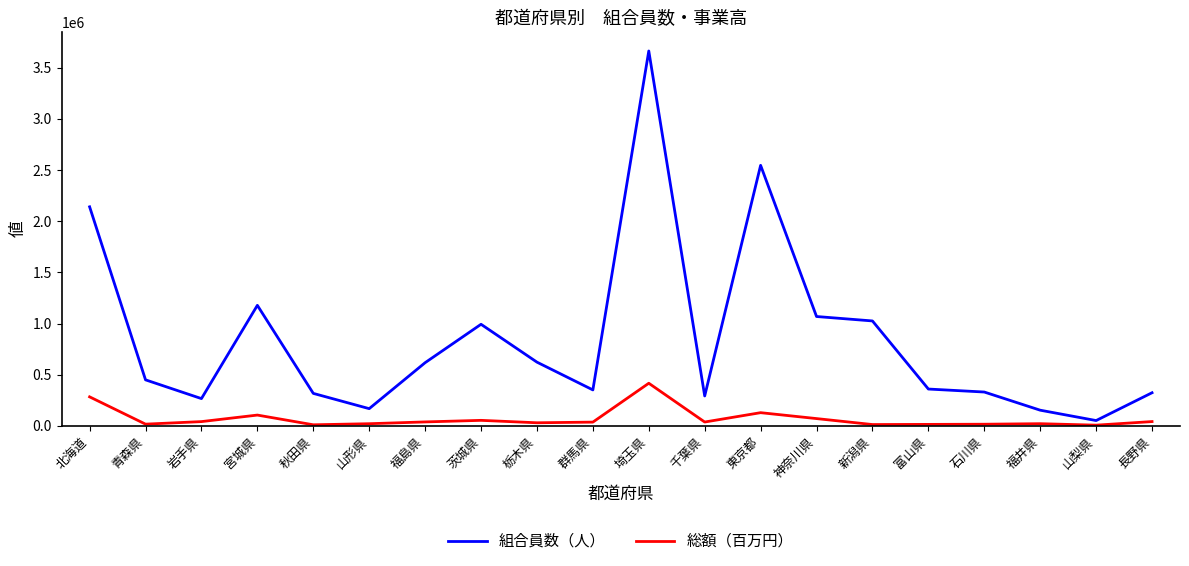

True or false: 組合員数（人） has a value of 317519 at 秋田県.

True